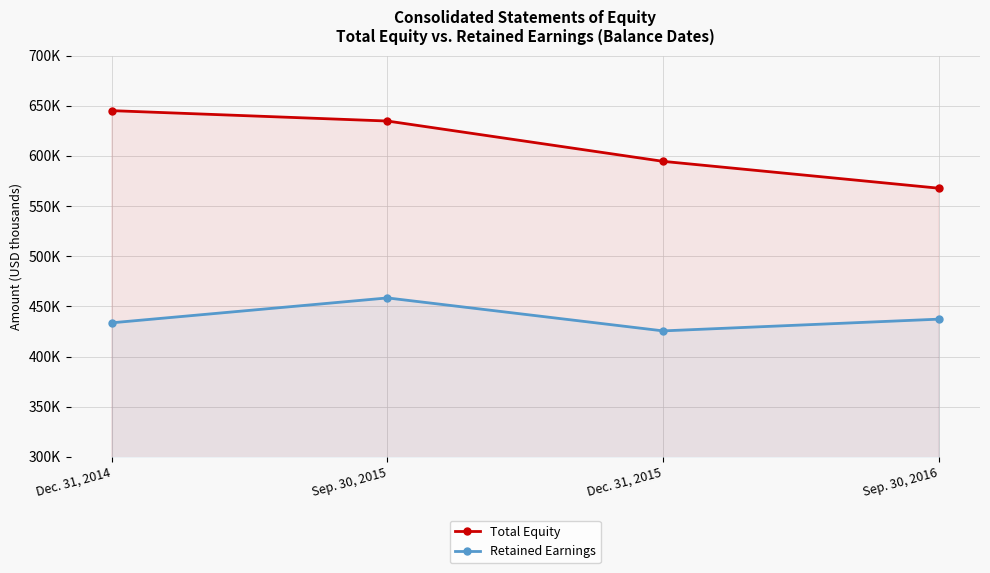

Does the chart have visible grid lines?

Yes